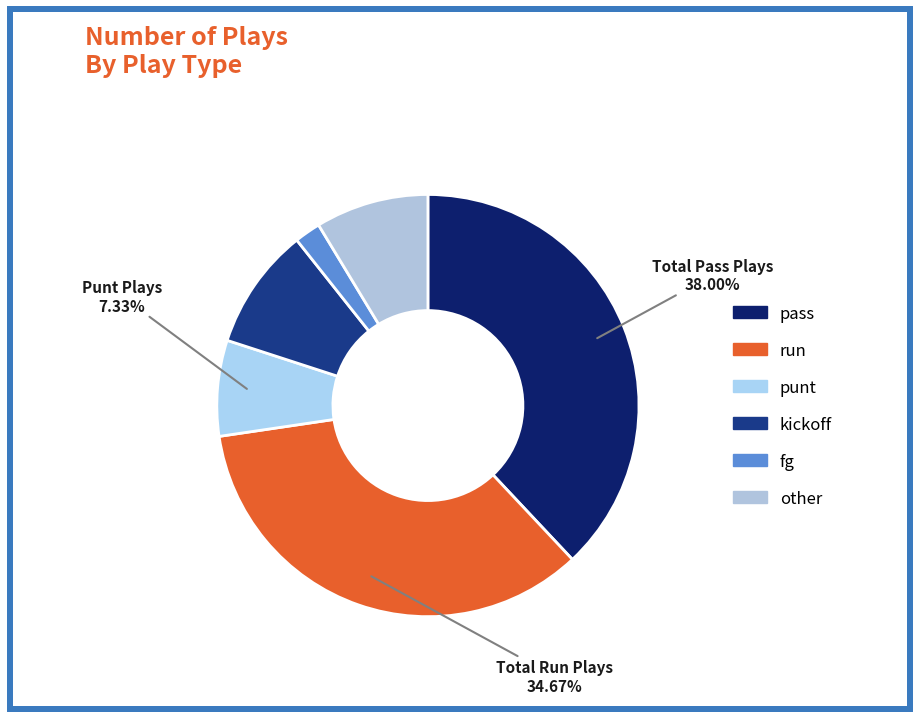

Is there any slice that represents more than half of the pie?

No